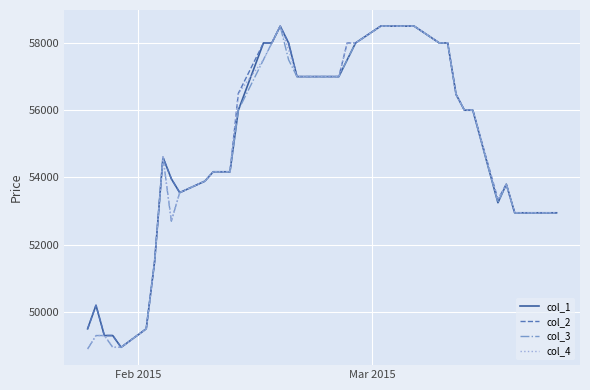

What is the lowest value of the col_2 series?

48950